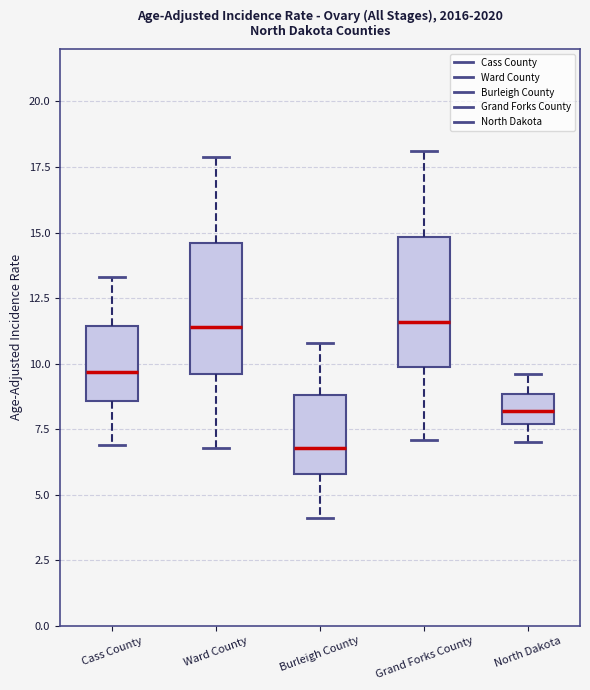

Where is the upper edge of the box for Grand Forks County on the y-axis? The values are not printed on the chart, so give them approximately, as read against the axis.

15.0